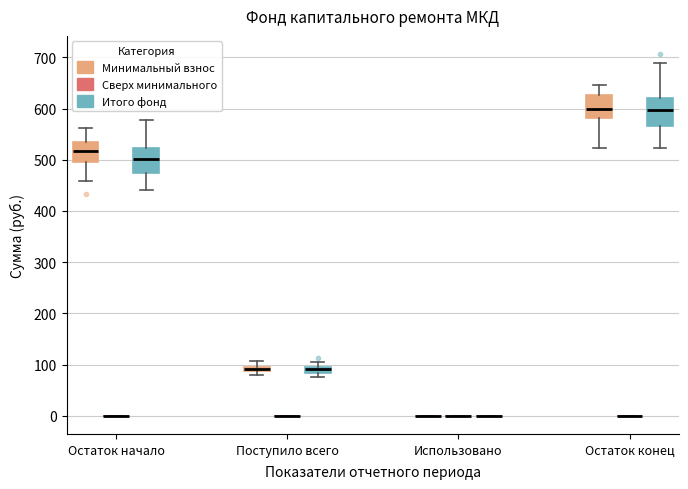

Where does the median line of the box for Остаток начало (Минимальный взнос) sit on the y-axis? The values are not printed on the chart, so give them approximately, as read against the axis.

520